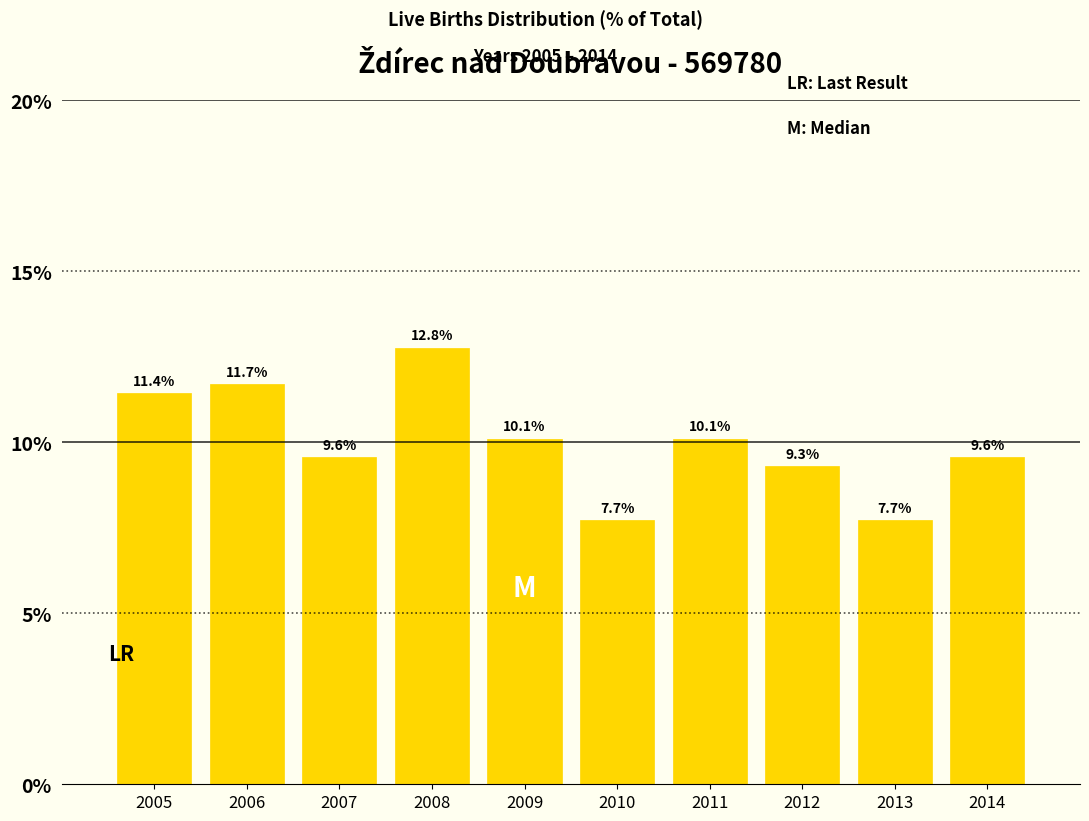

Reading left to right, list all the values displayed in this chart.

2005=11.4	2006=11.7	2007=9.6	2008=12.8	2009=10.1	2010=7.7	2011=10.1	2012=9.3	2013=7.7	2014=9.6